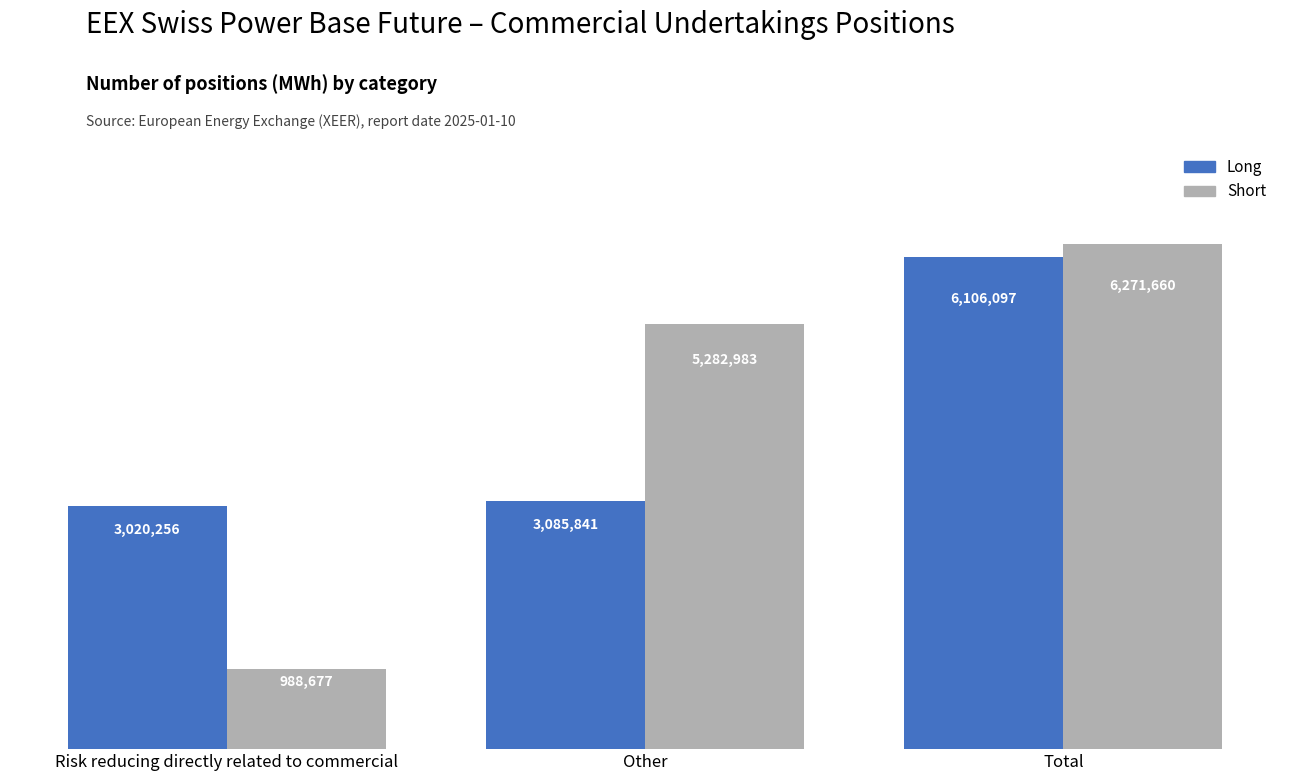

Are the bars horizontal?

No